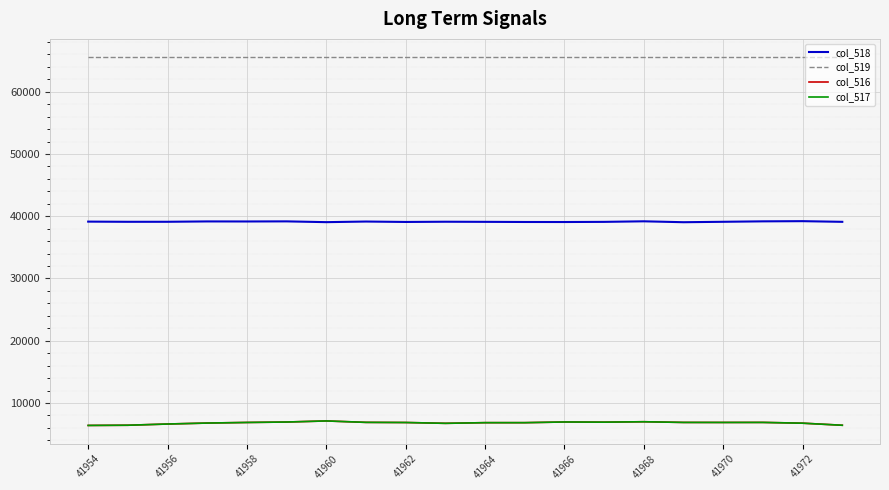

Does the chart display data point markers on the line(s)?

No